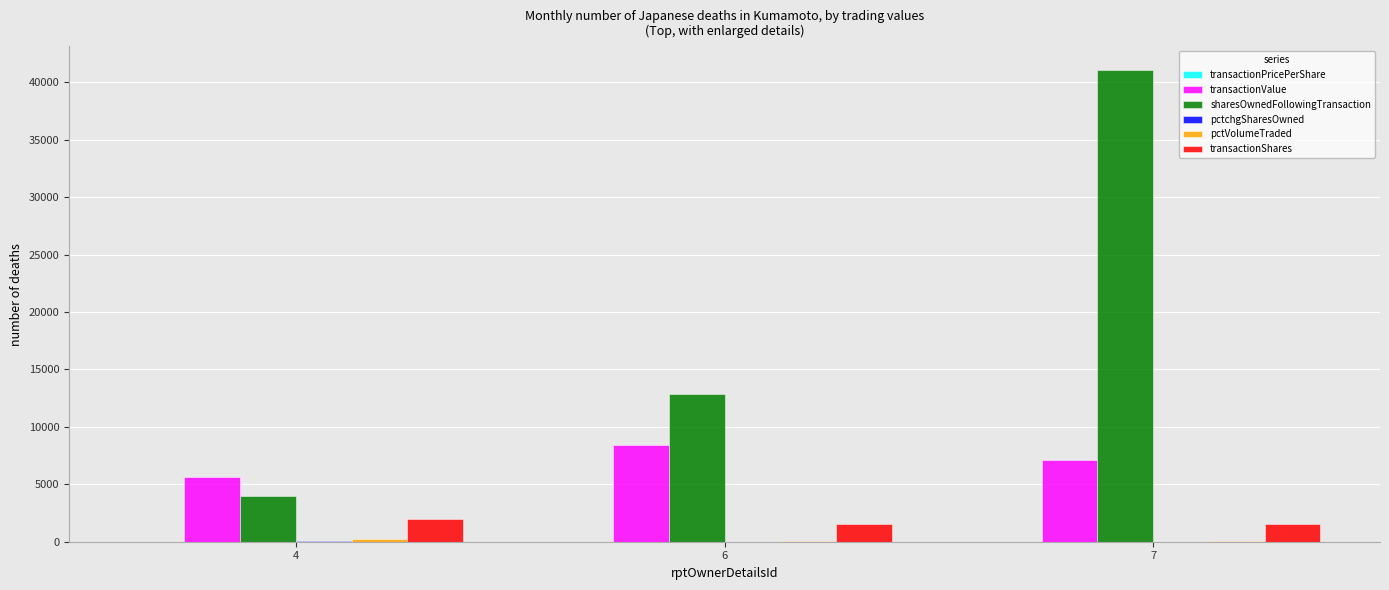

At which category is the sum across all series the highest?

7